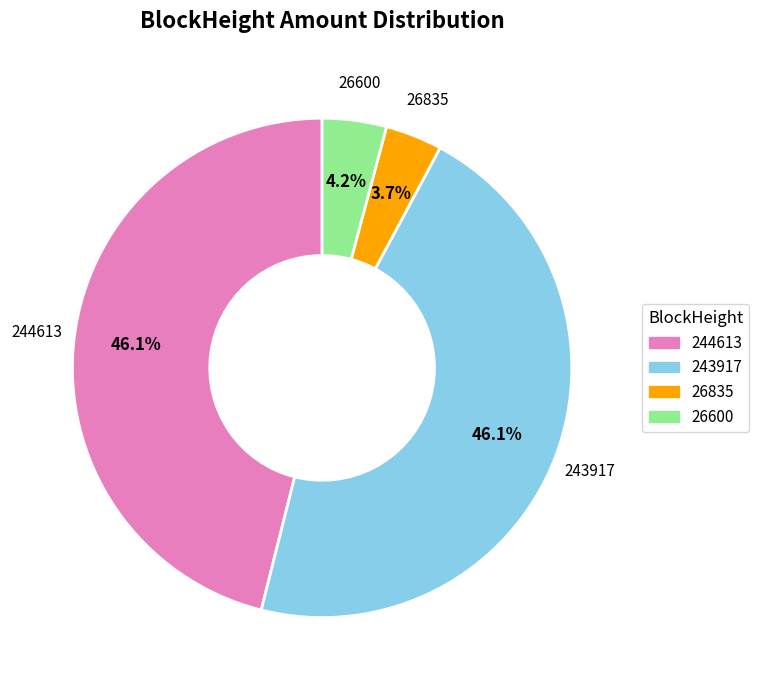

The 26600 slice represents 4% of the pie. True or false?

True